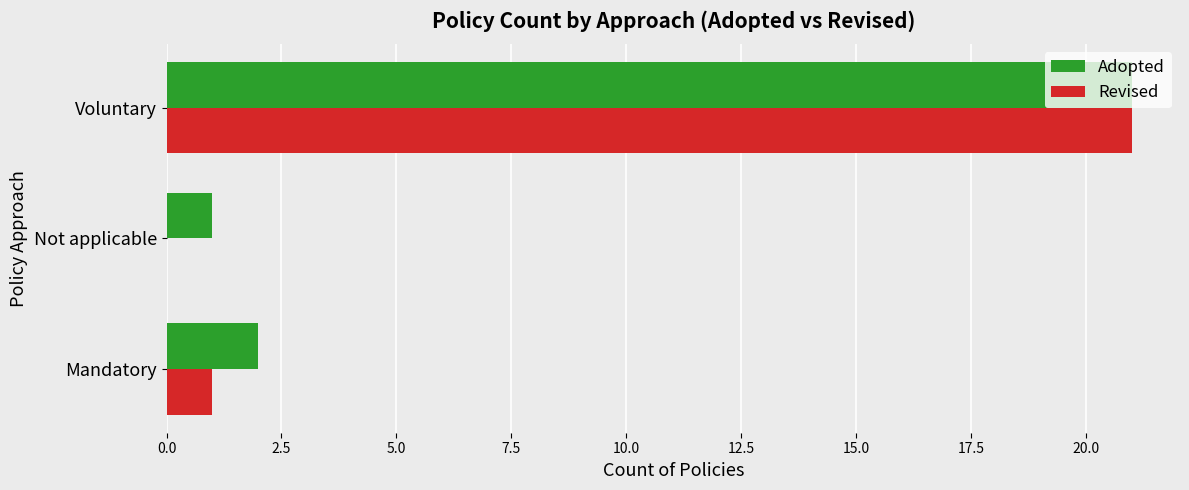

At which category is the sum across all series the highest?

Voluntary